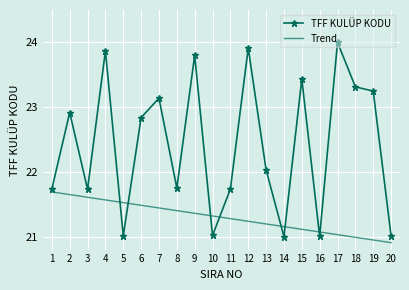

What is the maximum value for TFF KULÜP KODU?

24.0